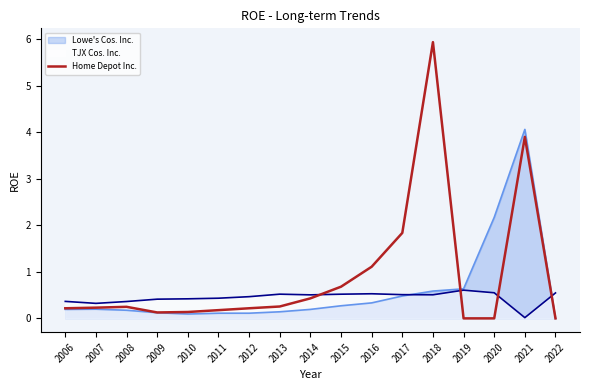

What is the sum of the values at 2013 and 2021?

4.2